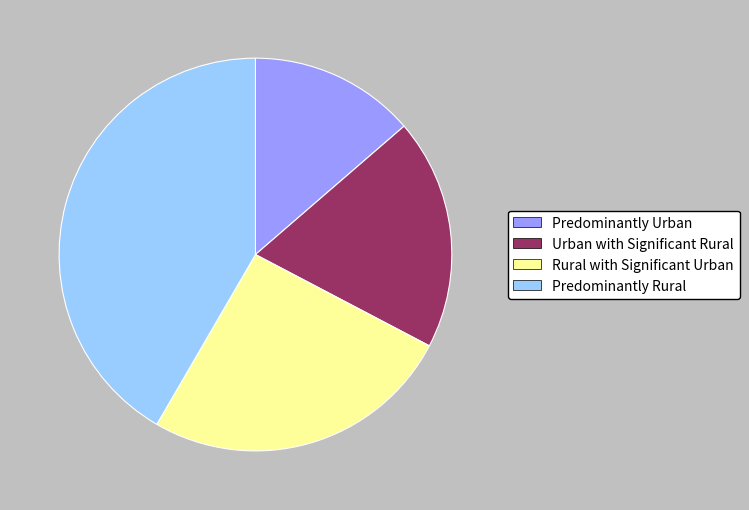

Rank the categories by value from highest to lowest.

Predominantly Rural, Rural with Significant Urban, Urban with Significant Rural, Predominantly Urban